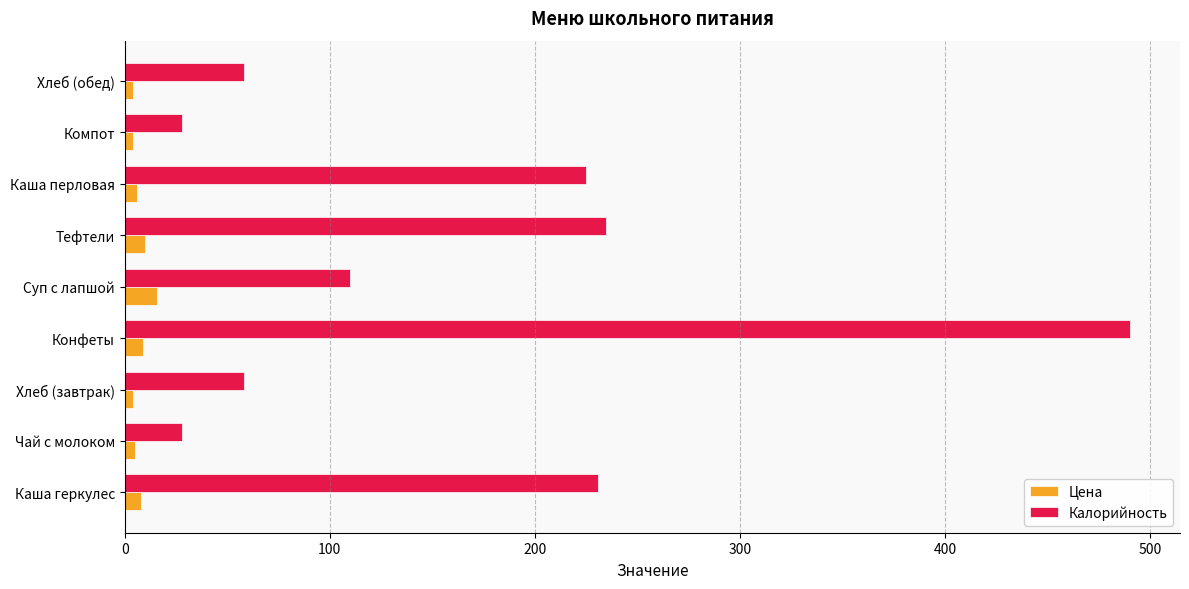

Rank the series at Тефтели from lowest to highest value.

Цена, Калорийность